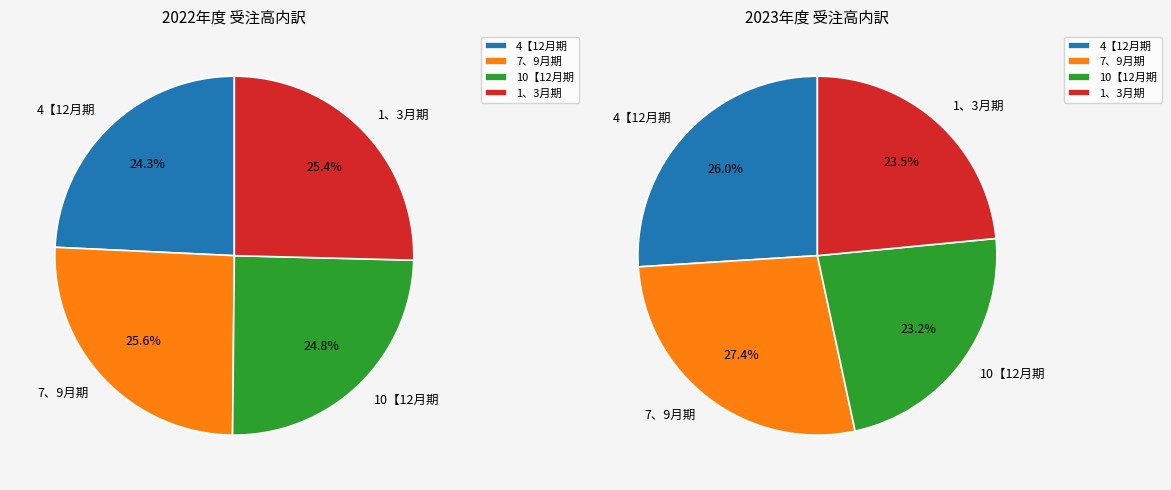

What percentage is the 0 slice, to the nearest percent?

24%